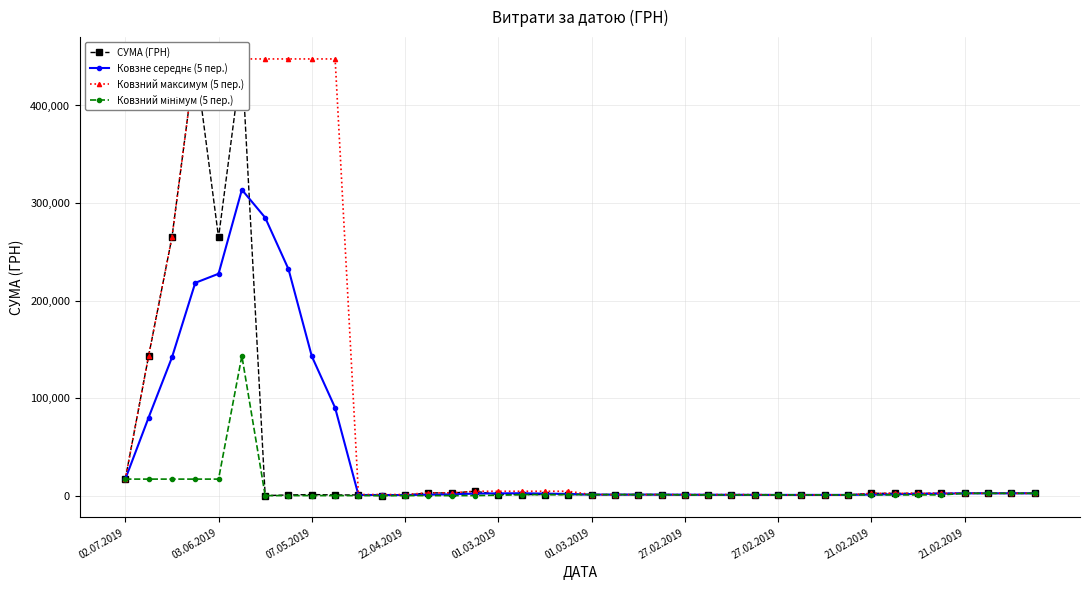

Does the chart display data point markers on the line(s)?

Yes